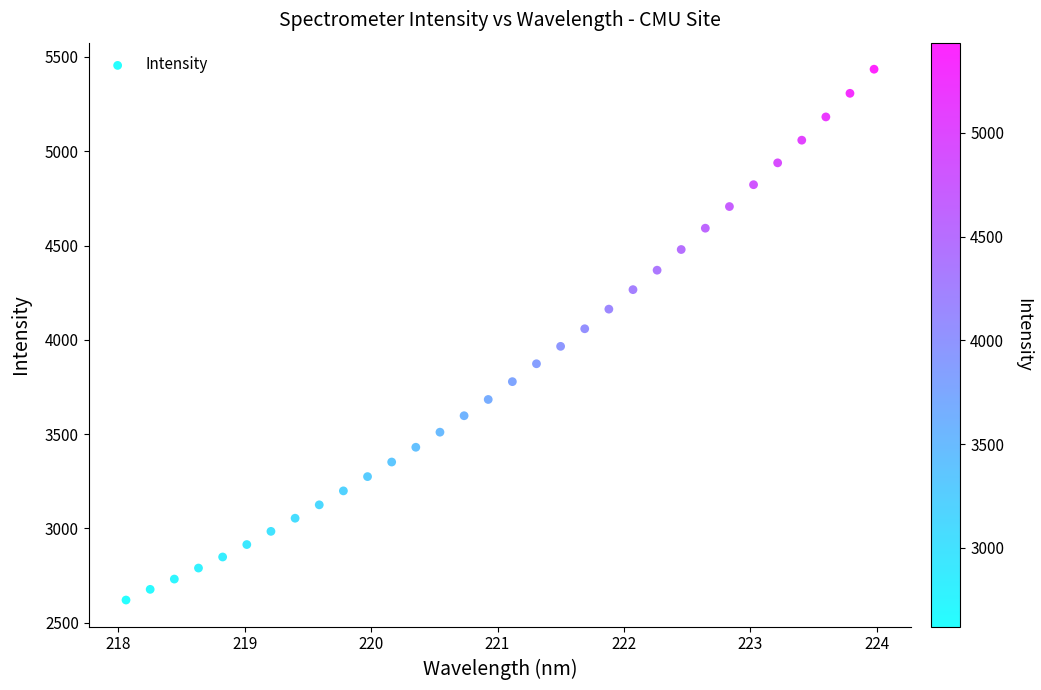

What is the range of X values (max minus min)?

5.9